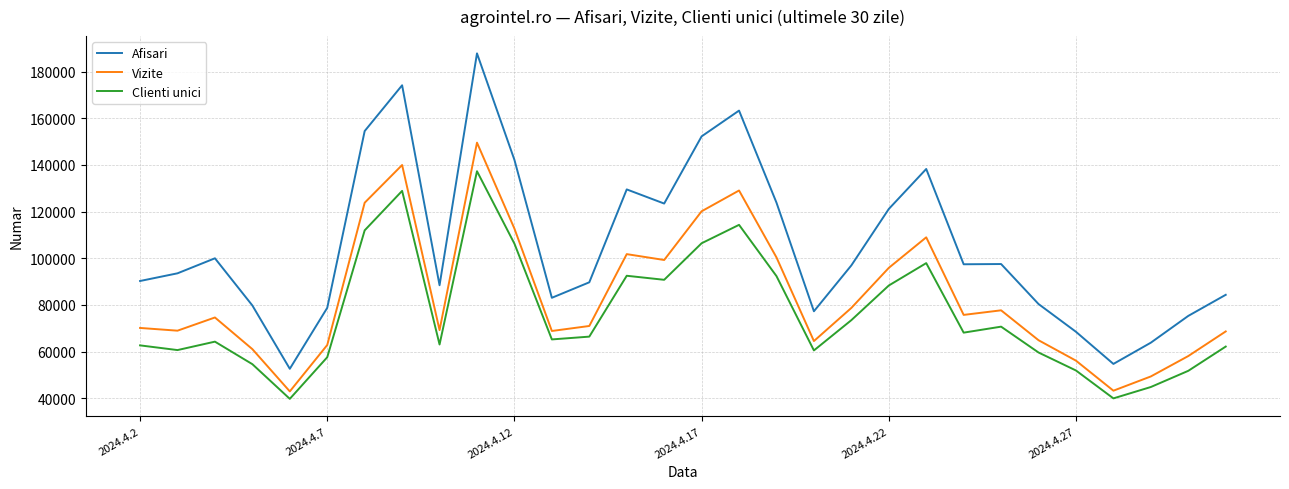

What is the highest value of the Afisari series?

187807